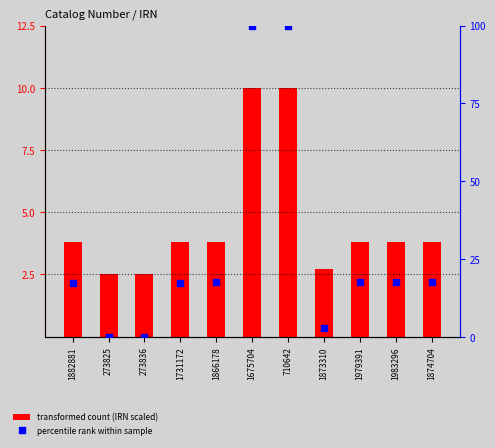

Which series contains the lowest Y value?

percentile rank within sample